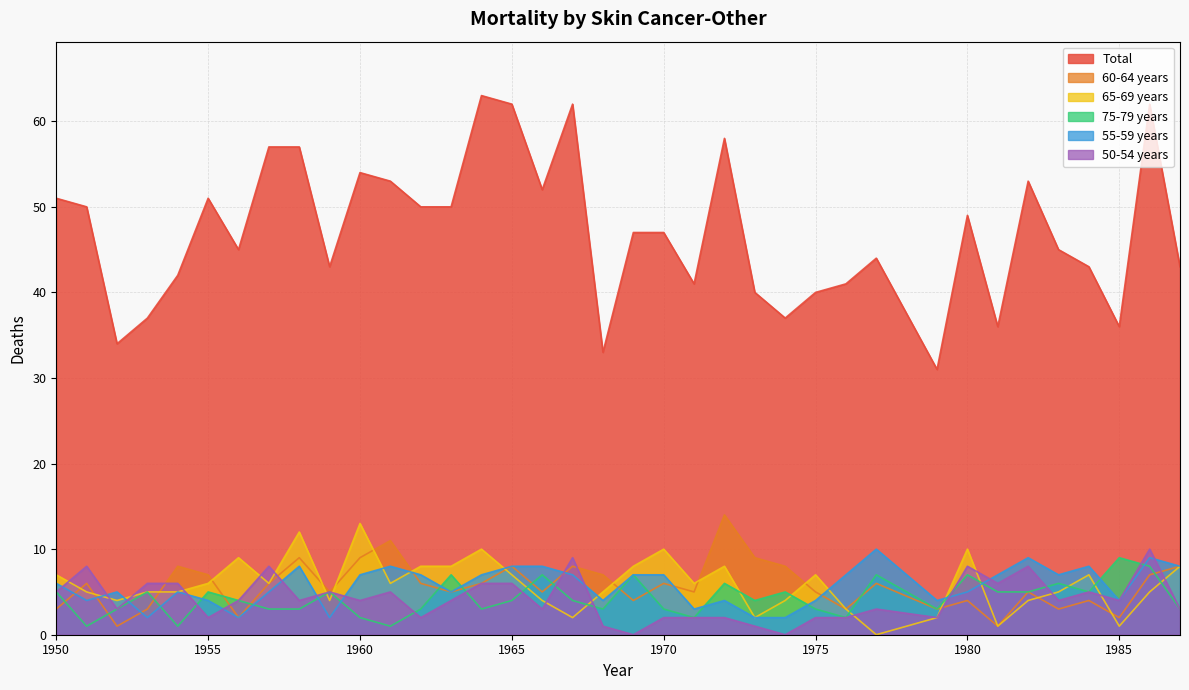

At which category is the sum across all series the highest?

1986